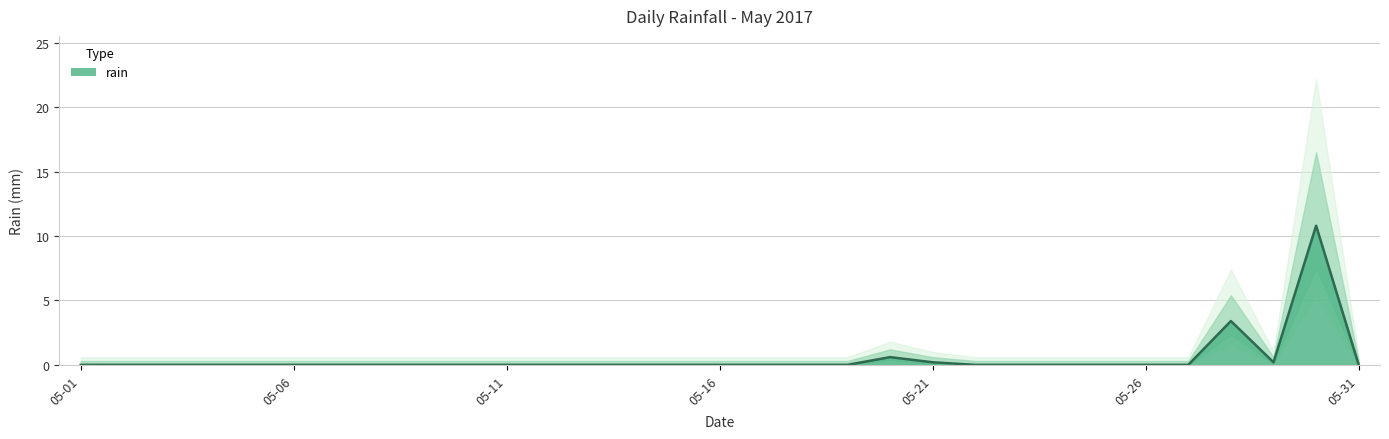

The value of rain at 05-16 is 0.0. True or false?

True